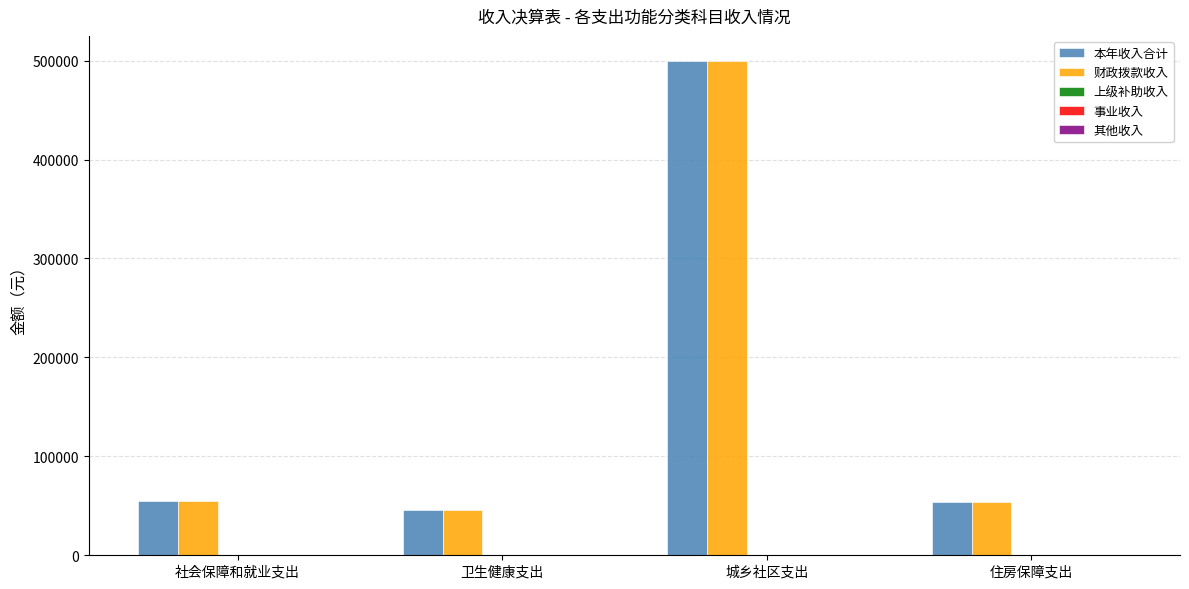

The 财政拨款收入 series shows 53446.0 at 住房保障支出. True or false?

True